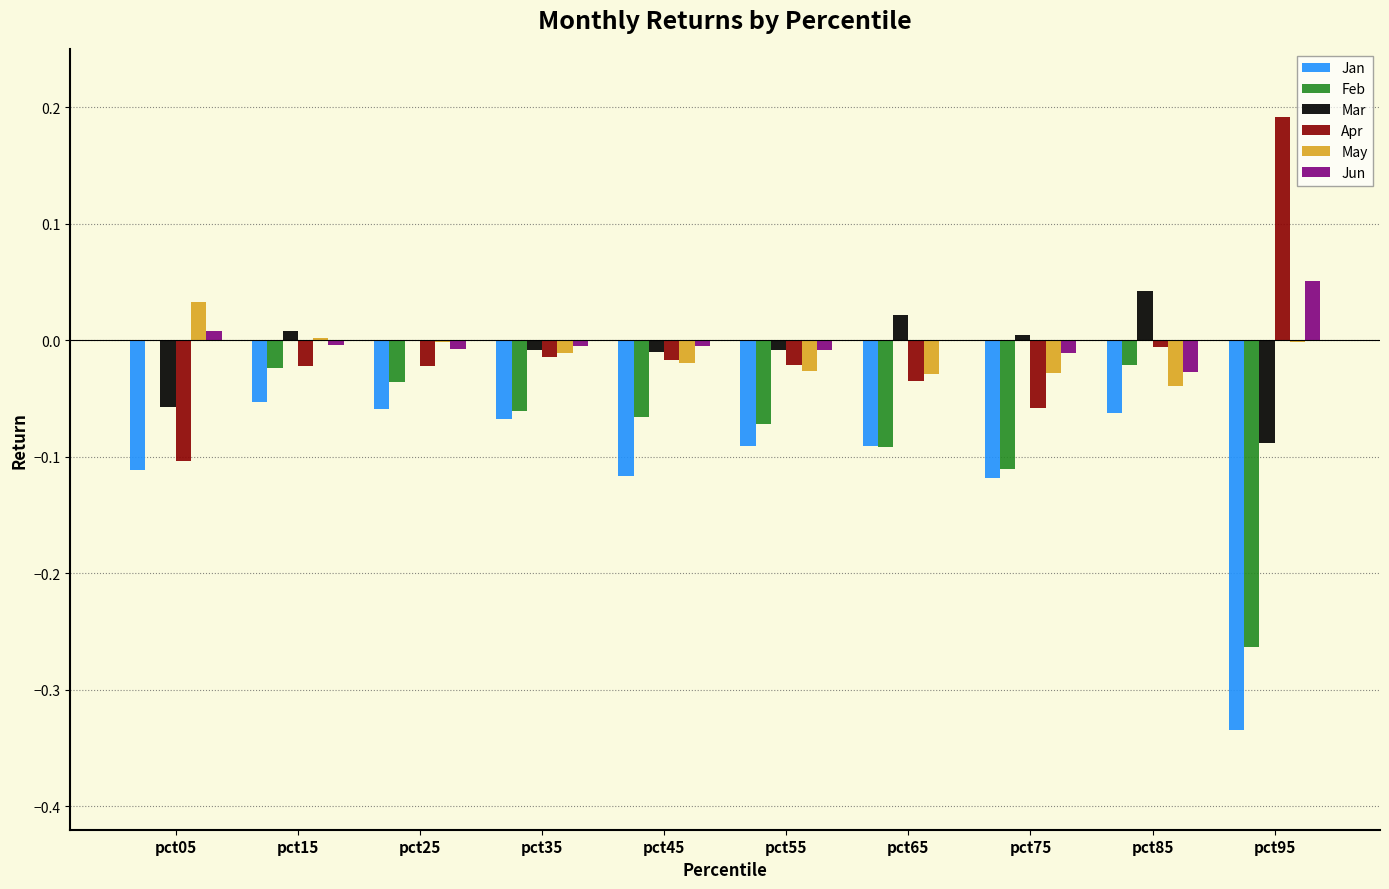

What is the sum of all Jan values?

-1.1